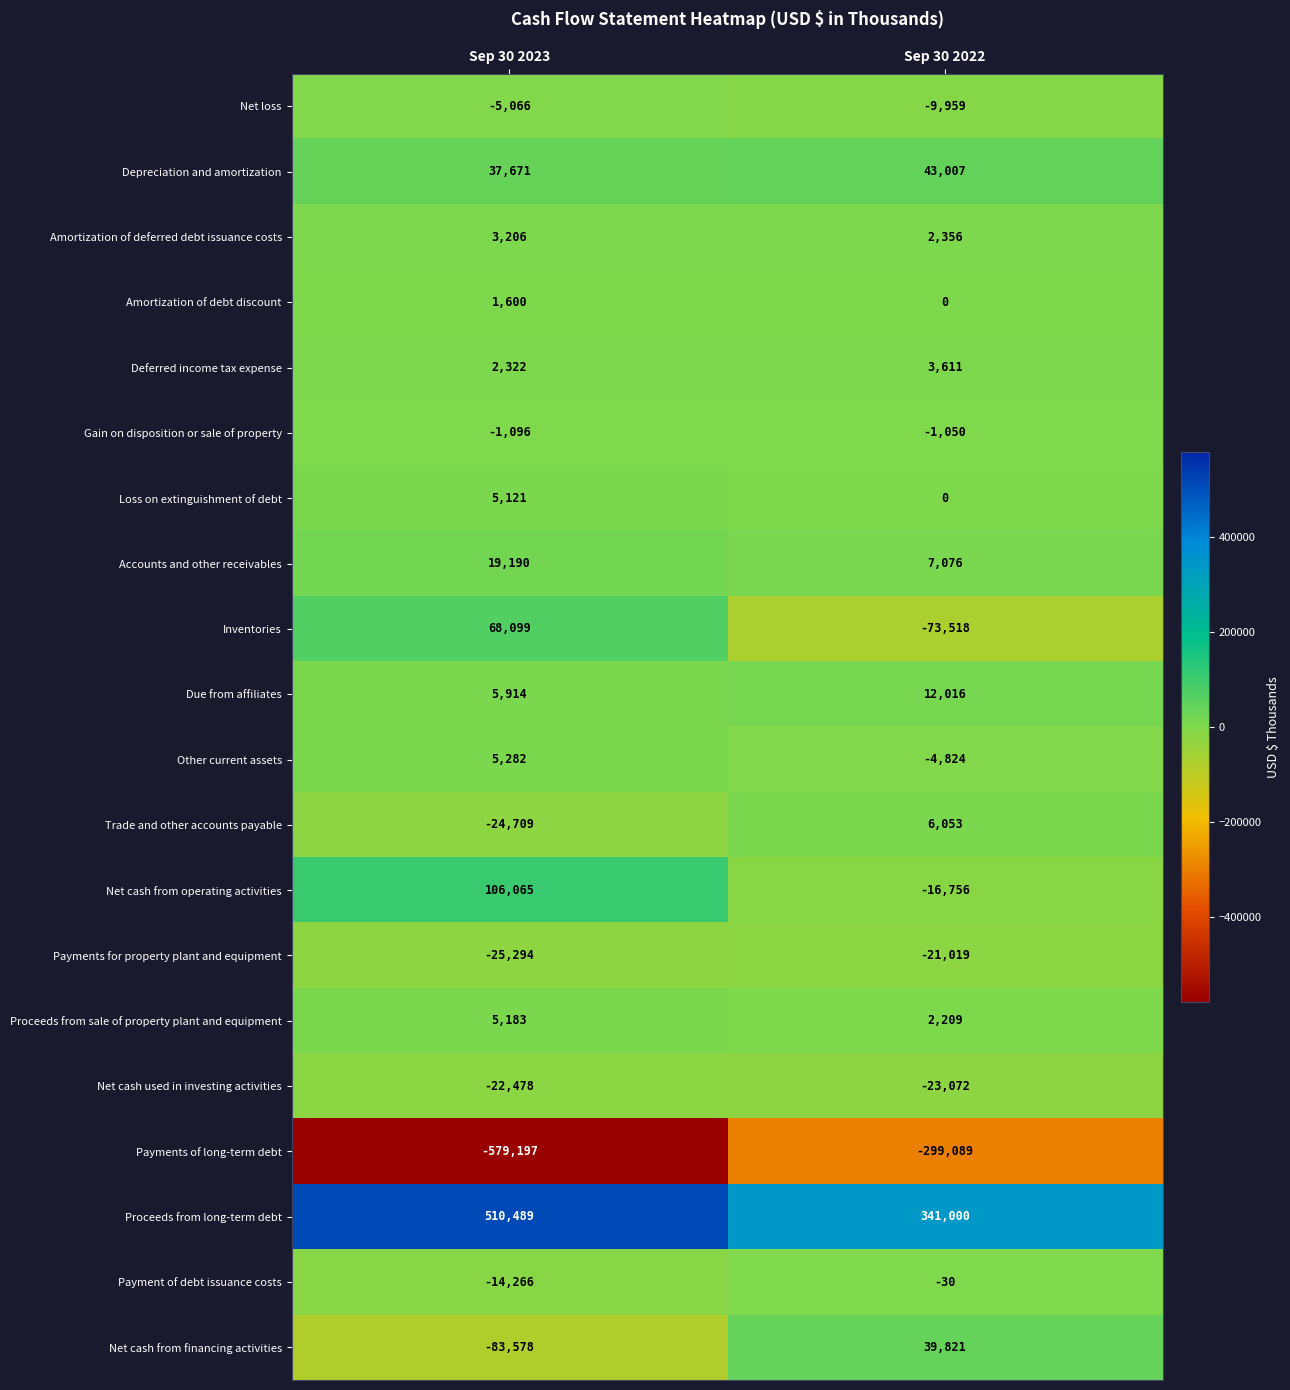

What is the average value of the Payment of debt issuance costs series?

-7148